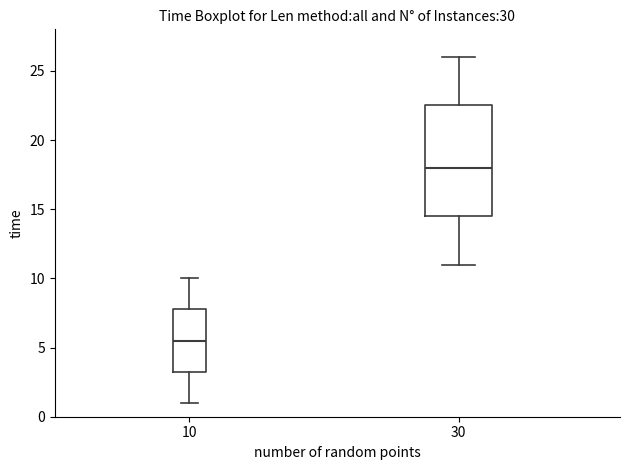

Reading left to right, read every box against the y-axis: the position of its median line, the range the box covers, and the ends of its whiskers. The values are not printed on the chart, so give them approximately, as read against the axis.

10: median 5.5, box 3.5 to 8.0, whiskers 1.0 to 10.0
30: median 18.0, box 14.5 to 22.5, whiskers 11.0 to 26.0